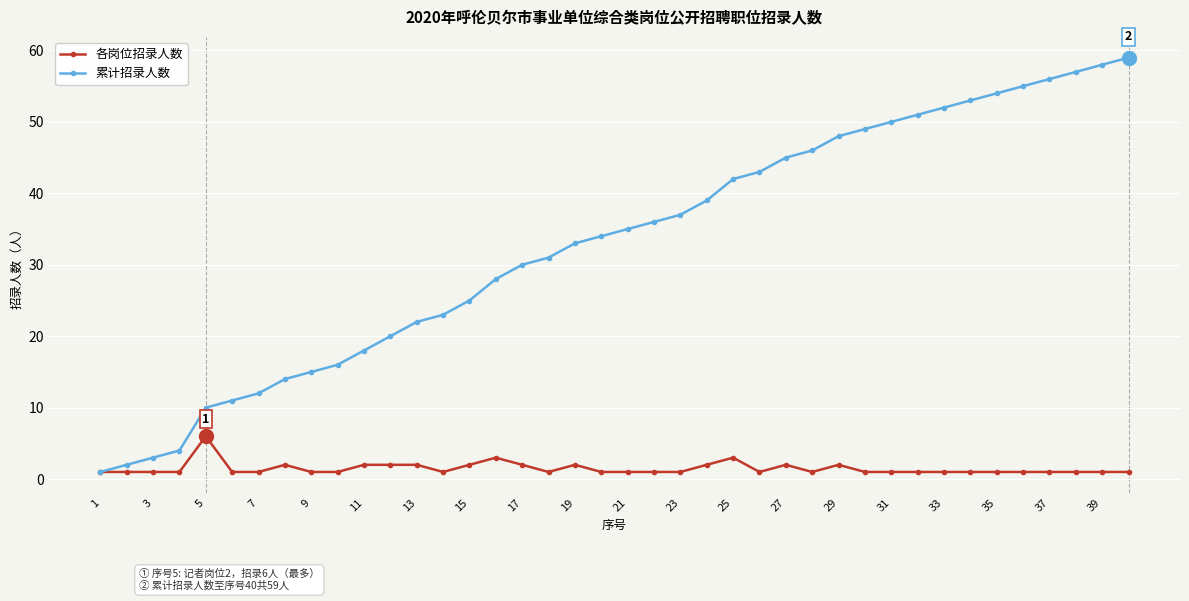

Which series has the largest total across all categories?

累计招录人数